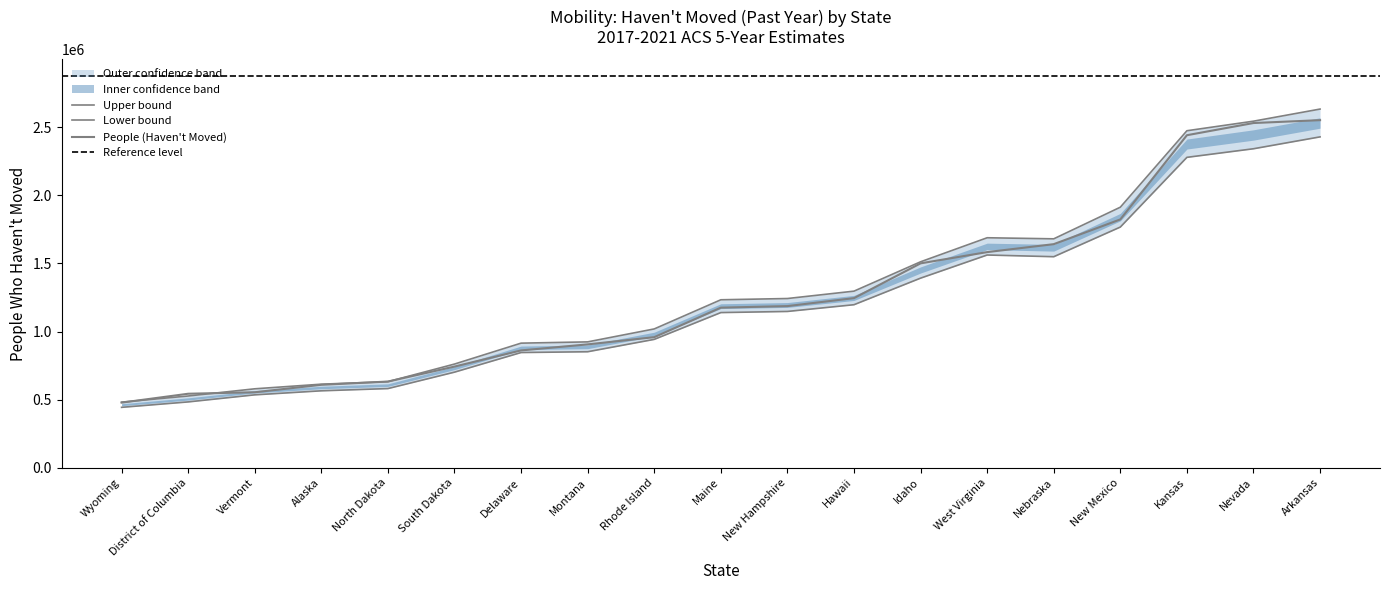

What is the difference between the values at Kansas and New Mexico?

618446